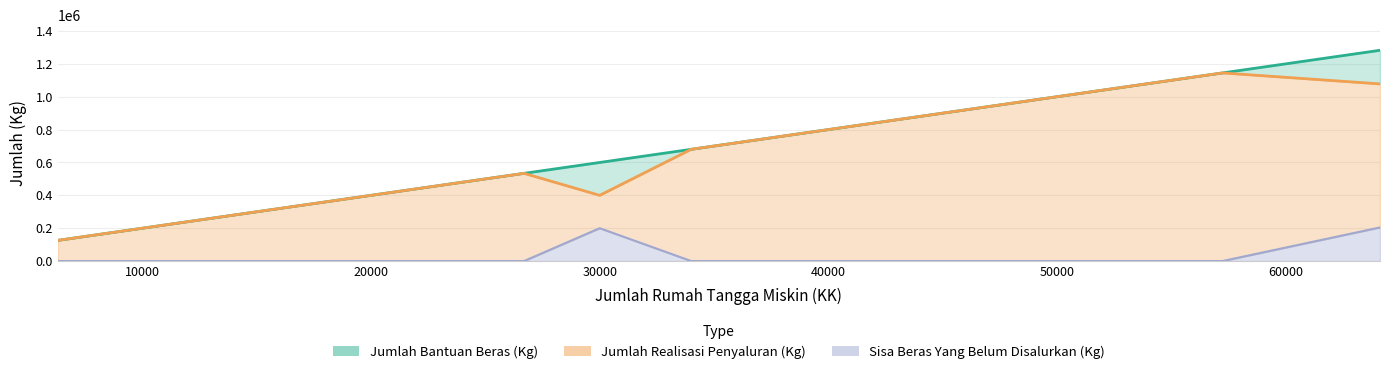

True or false: Jumlah Bantuan Beras (Kg) and Jumlah Realisasi Penyaluran (Kg) cross at least once.

False